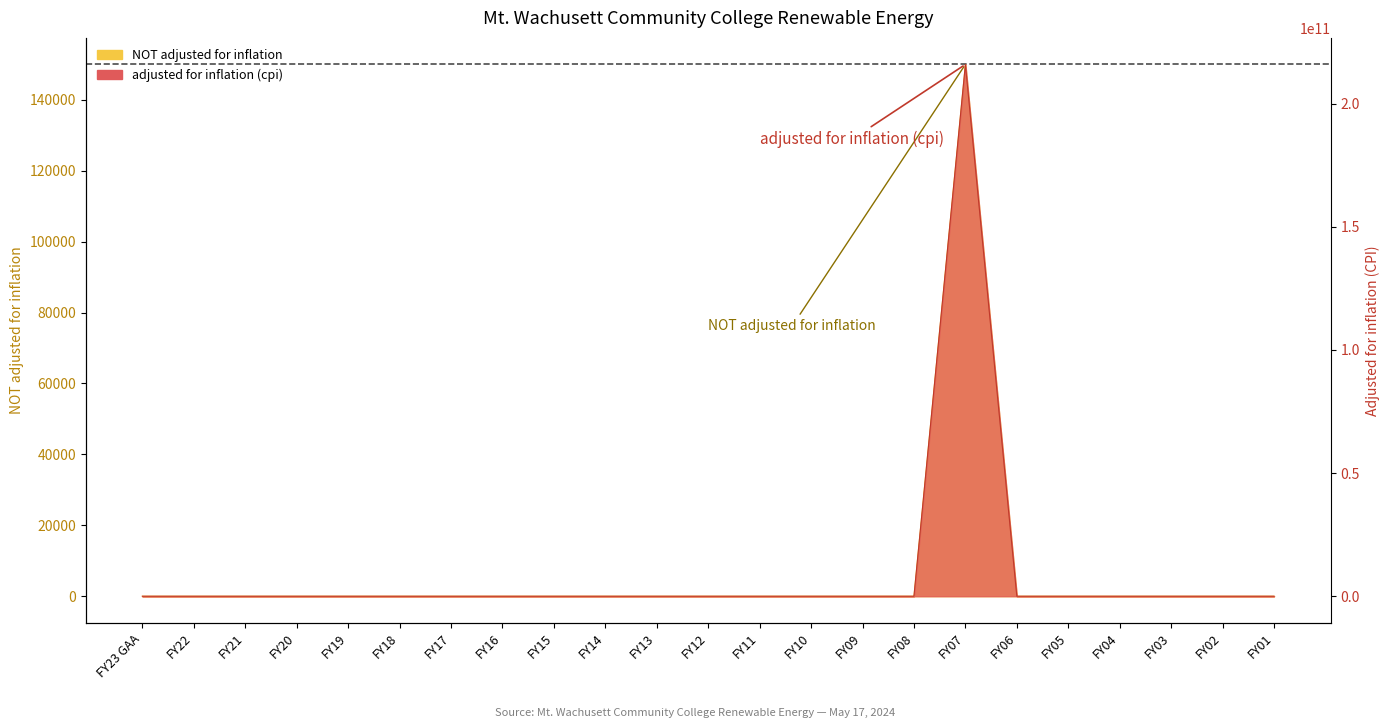

At which category does NOT adjusted for inflation reach its first local peak?

FY07